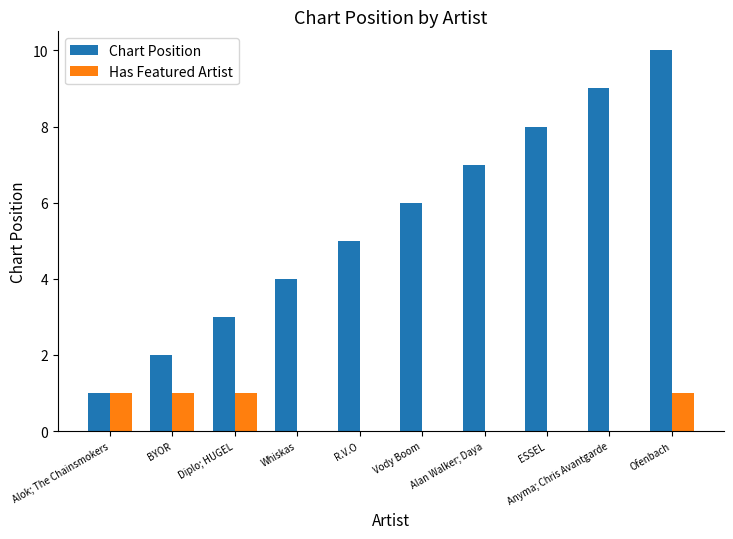

What is the total value across all series at Ofenbach?

11